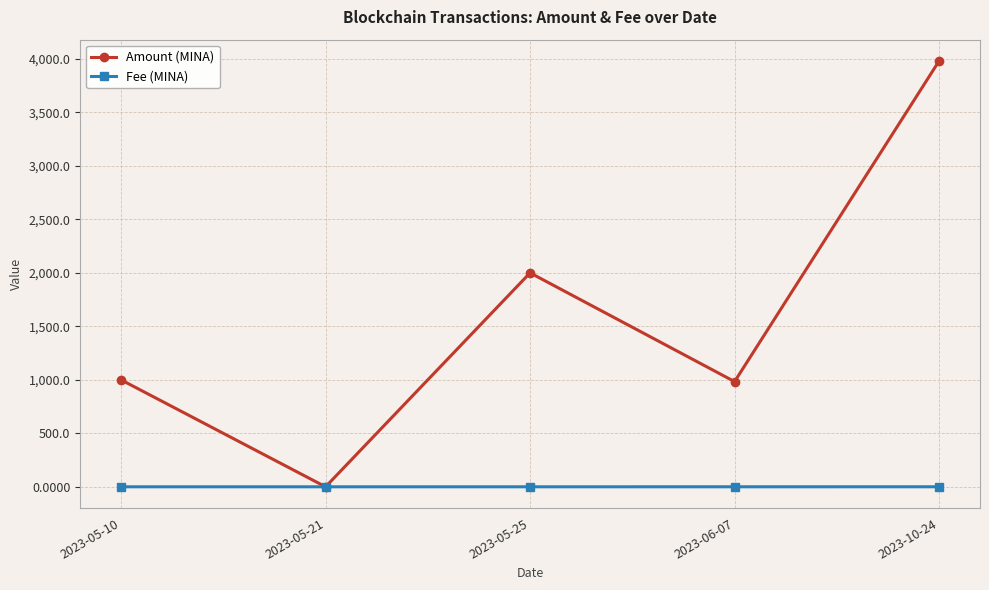

Rank the series by their average value, from lowest to highest.

Fee (MINA), Amount (MINA)